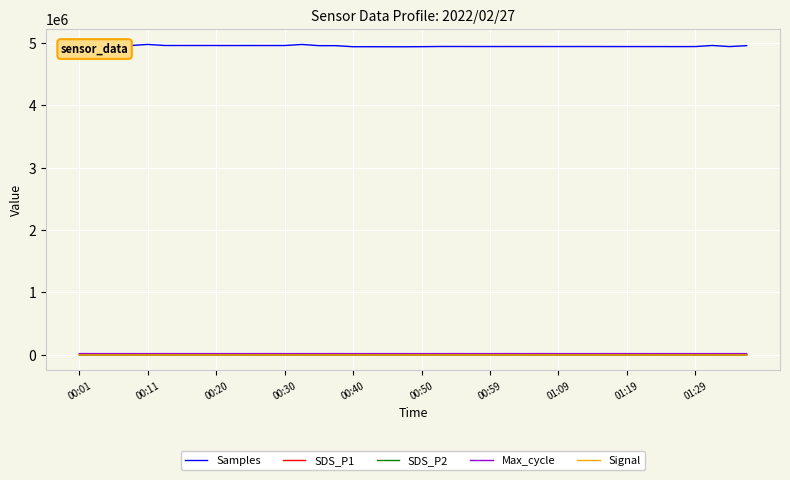

At how many categories does at least one series exceed 2952540?

40